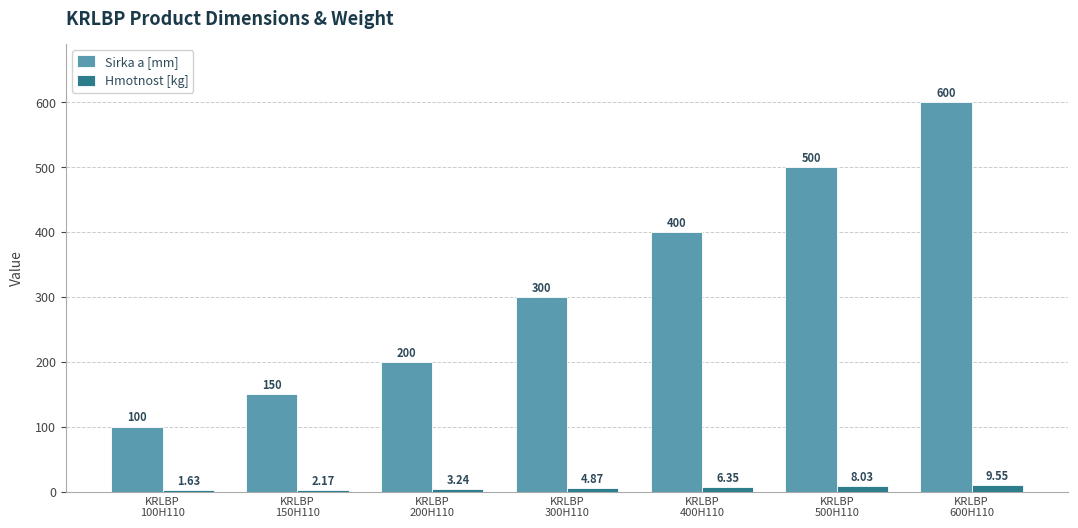

Where is Hmotnost [kg] nearest to the value 5?

KRLBP
300H110